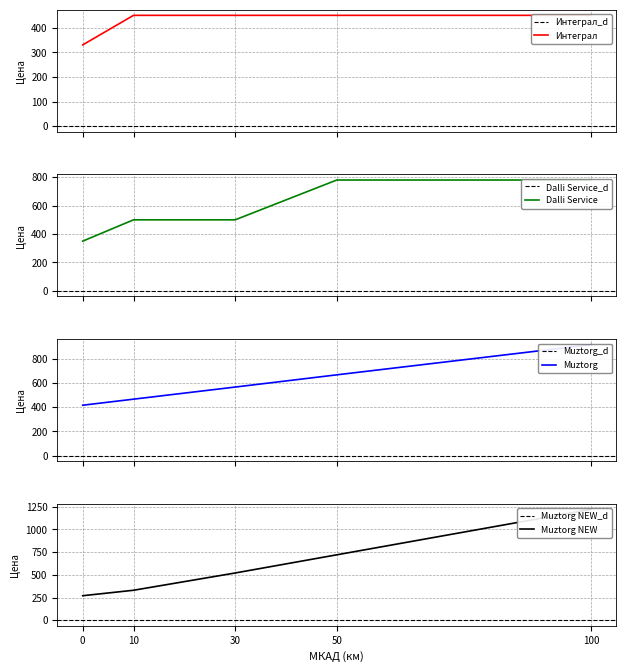

What is the sum of all Dalli Service values?

2910